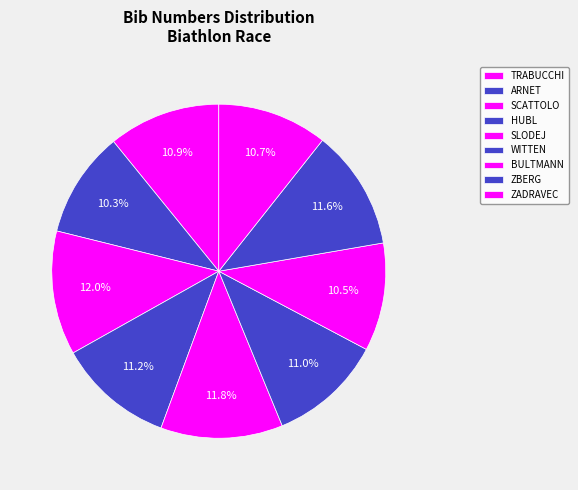

Which category has the biggest portion of the pie?

SCATTOLO